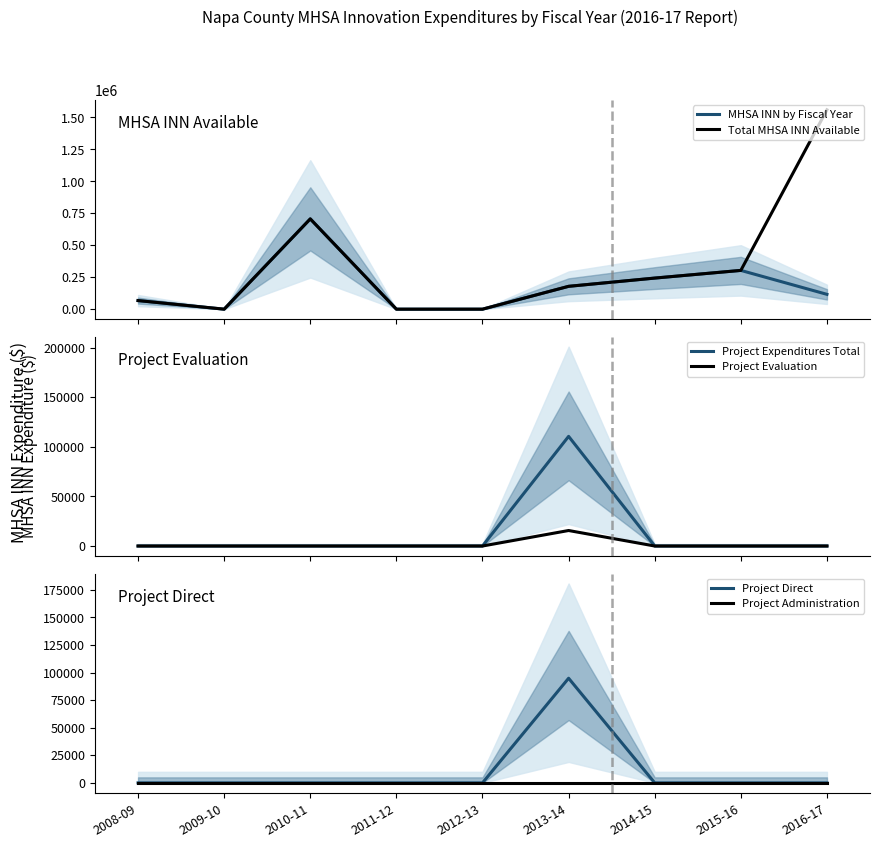

Where is Project Administration nearest to the value 0?

2008-09